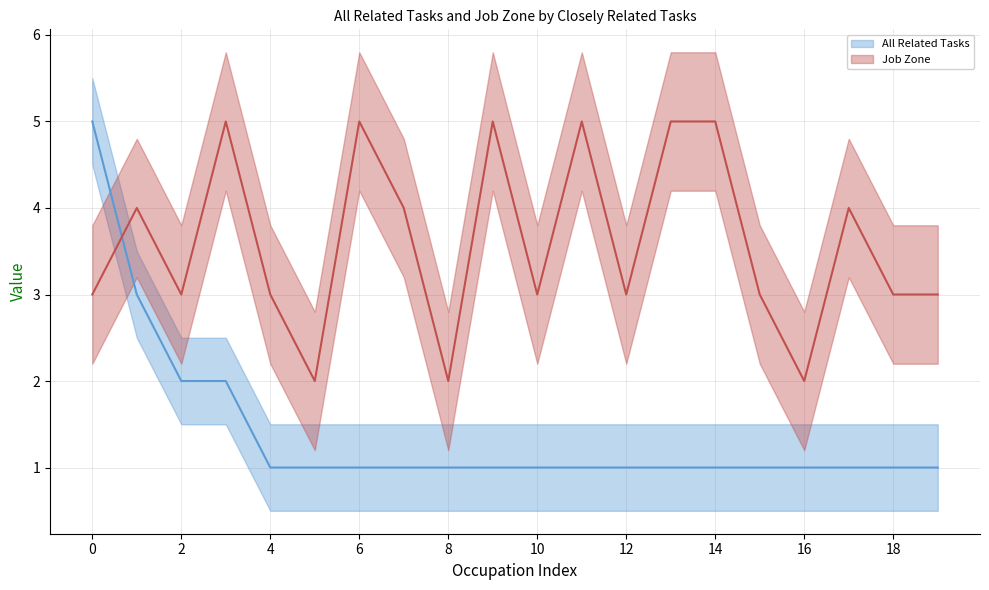

What is the value of the All Related Tasks (mean) point at the 19th from the left?

1